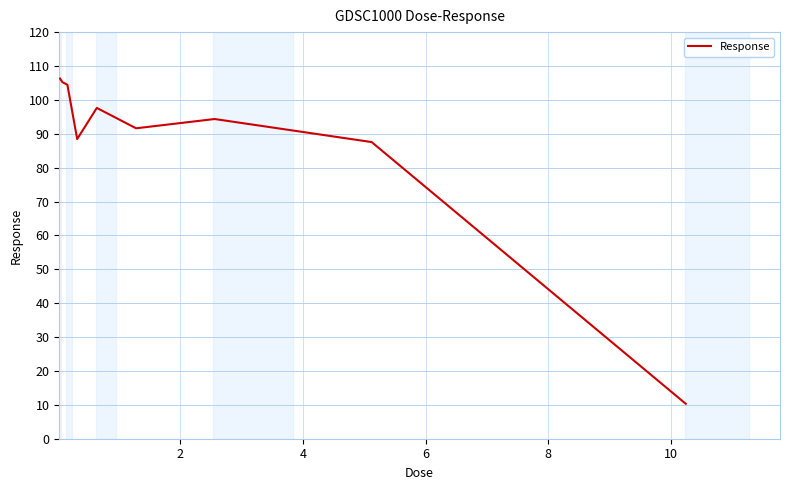

How many lines are shown in the chart?

1